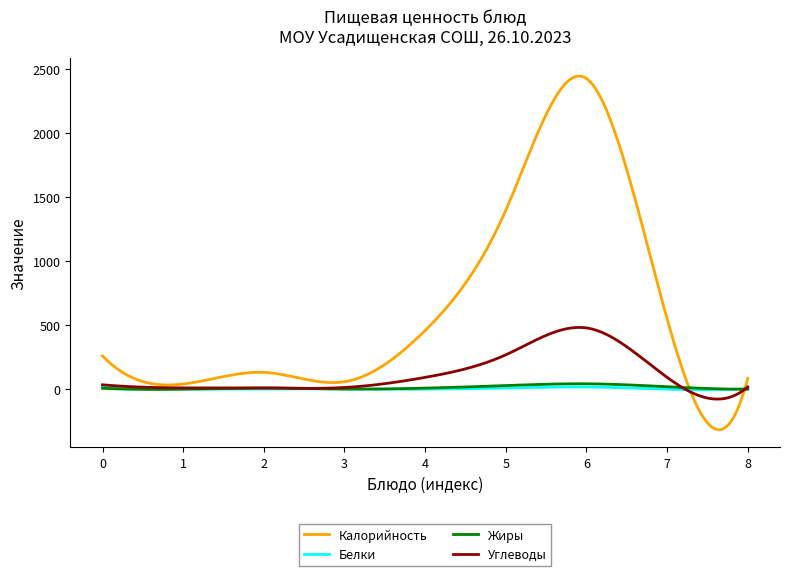

Which series has the largest total across all categories?

Калорийность